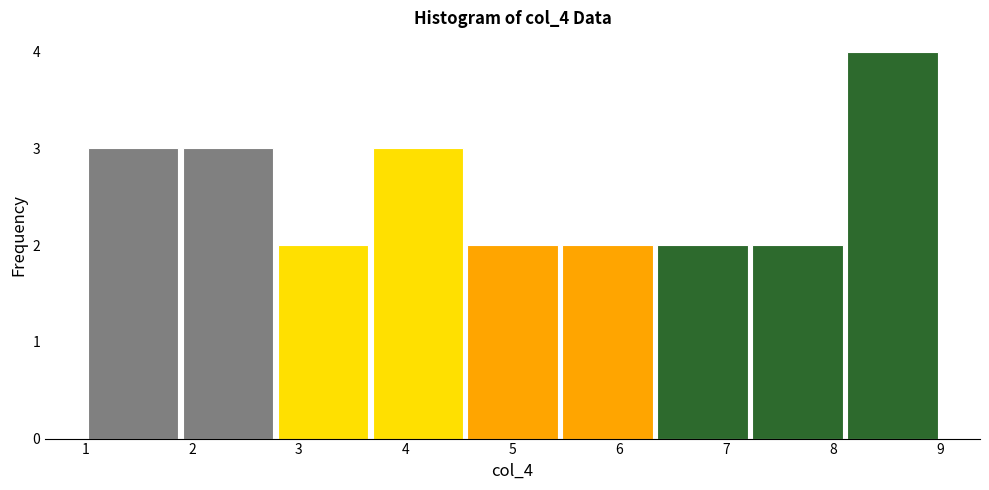

How tall is the bar that spans 5.4 to 6.3 on the x-axis? Neither the bar edges nor the heights are printed on the chart, so give them approximately, as read against the axes.

2